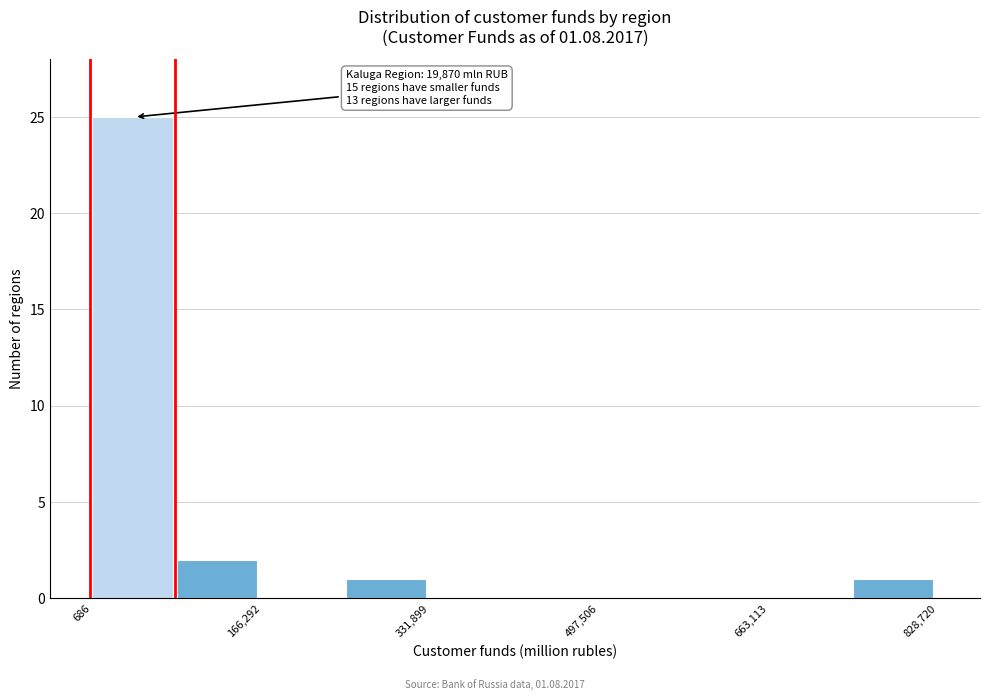

Which range on the x-axis has the tallest bar?

0 to 80000